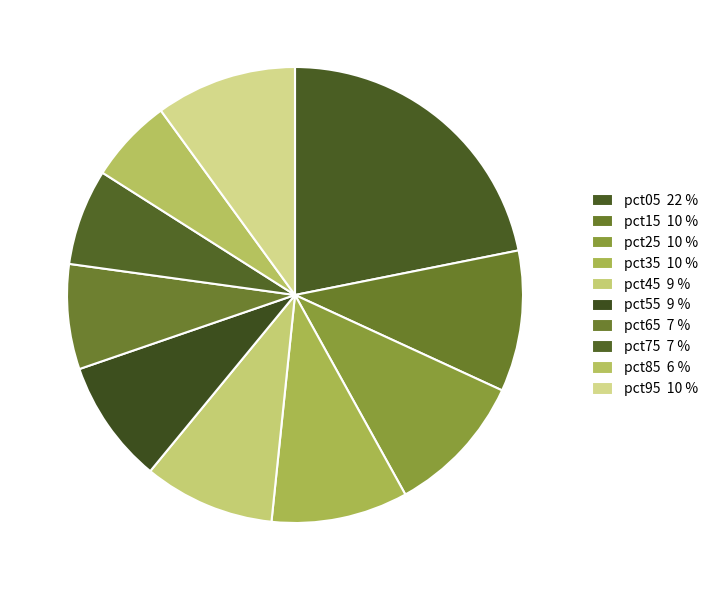

Combined, do pct25 and pct05 account for over 50%?

No